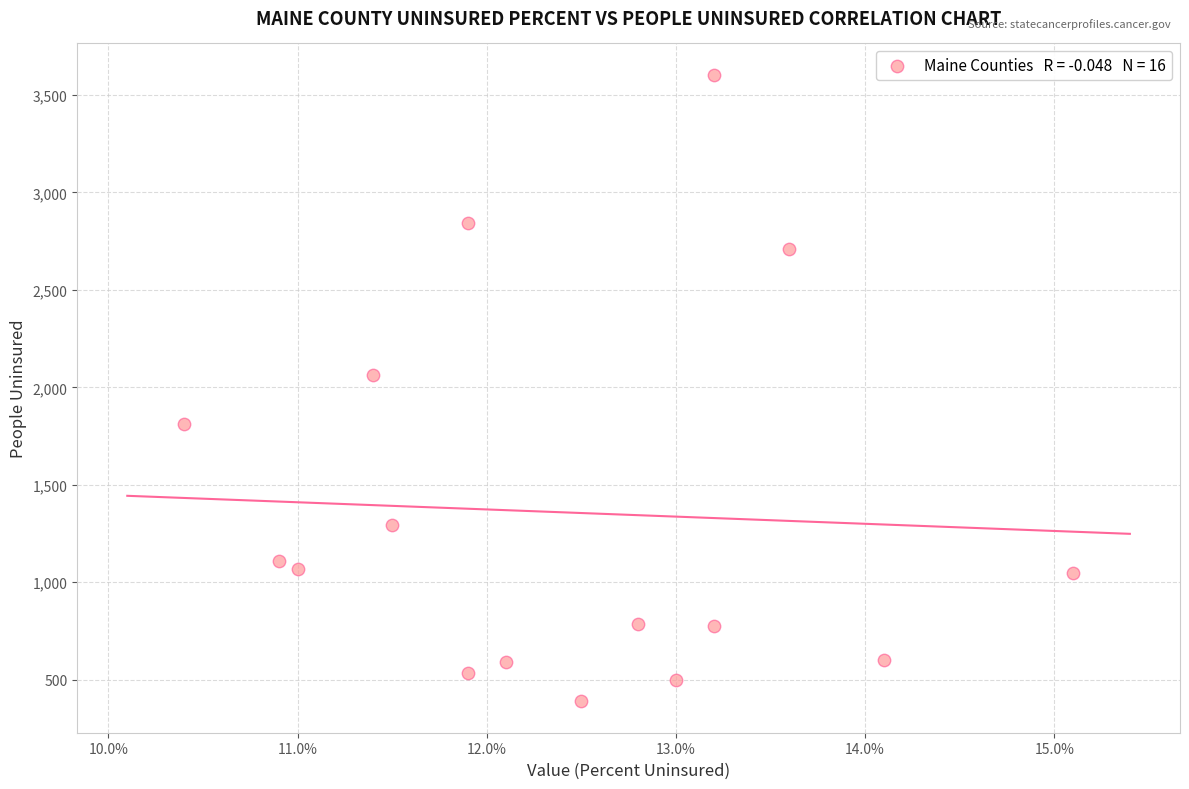

What is the range of Y values (max minus min)?

3214